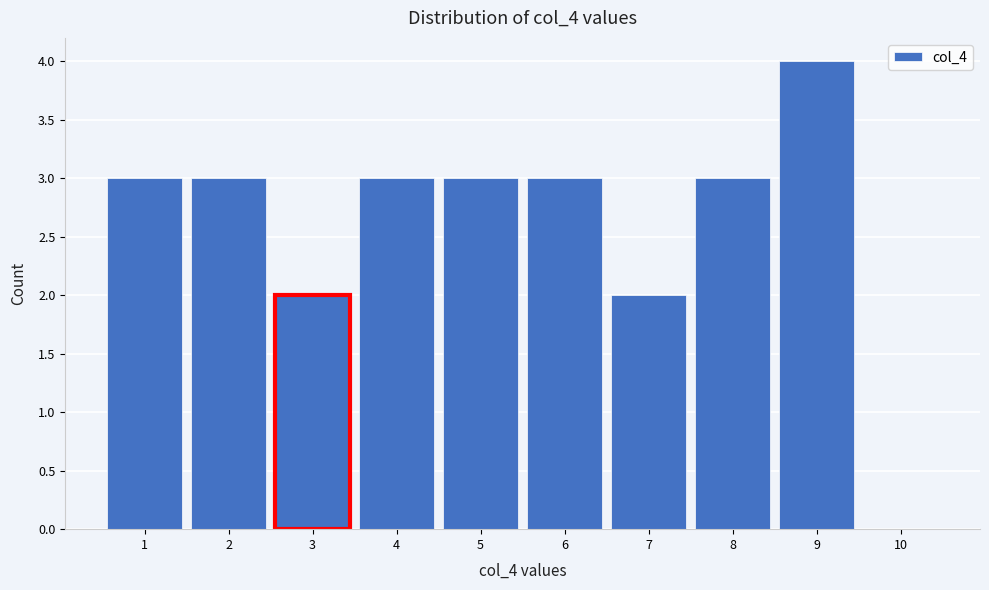

Reading left to right, transcribe this chart: for each bar, give the range it covers on the x-axis and its height. The values are not printed on the chart, so give them approximately, as read against the axis.

0.5 to 1.5: 3
1.5 to 2.5: 3
2.5 to 3.5: 2
3.5 to 4.5: 3
4.5 to 5.5: 3
5.5 to 6.5: 3
6.5 to 7.5: 2
7.5 to 8.5: 3
8.5 to 9.5: 4
9.5 to 10.5: 0